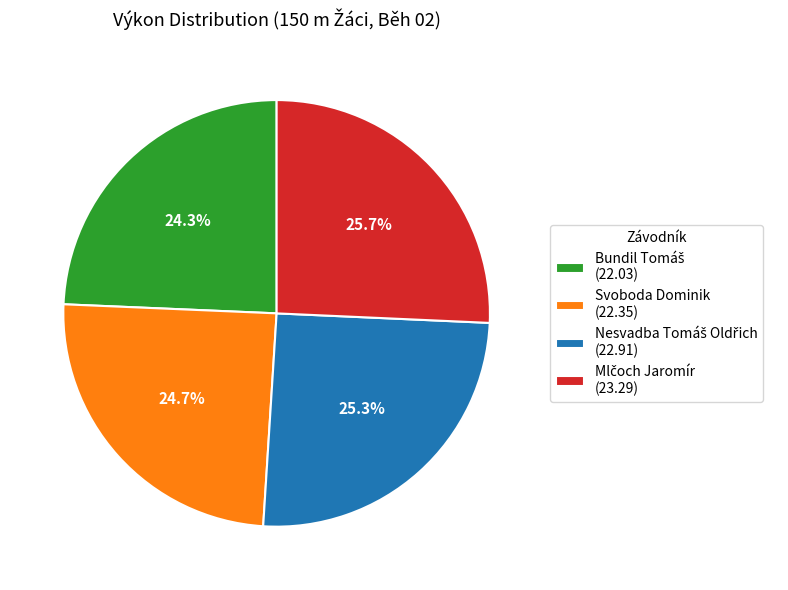

Is there any slice that represents more than half of the pie?

No